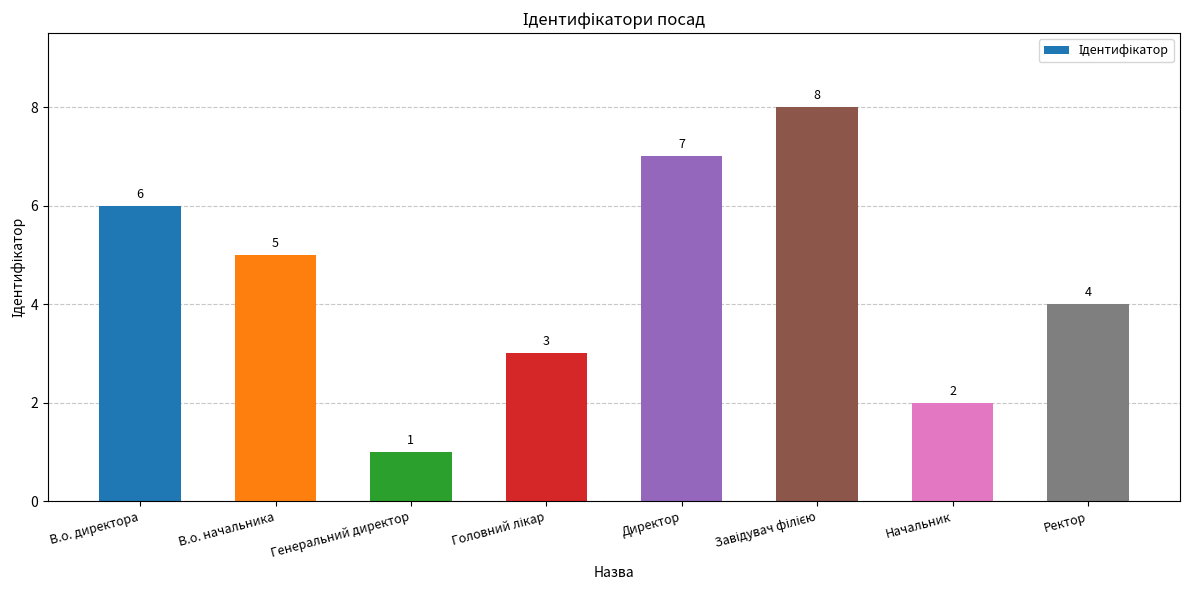

What is the greatest value displayed?

8